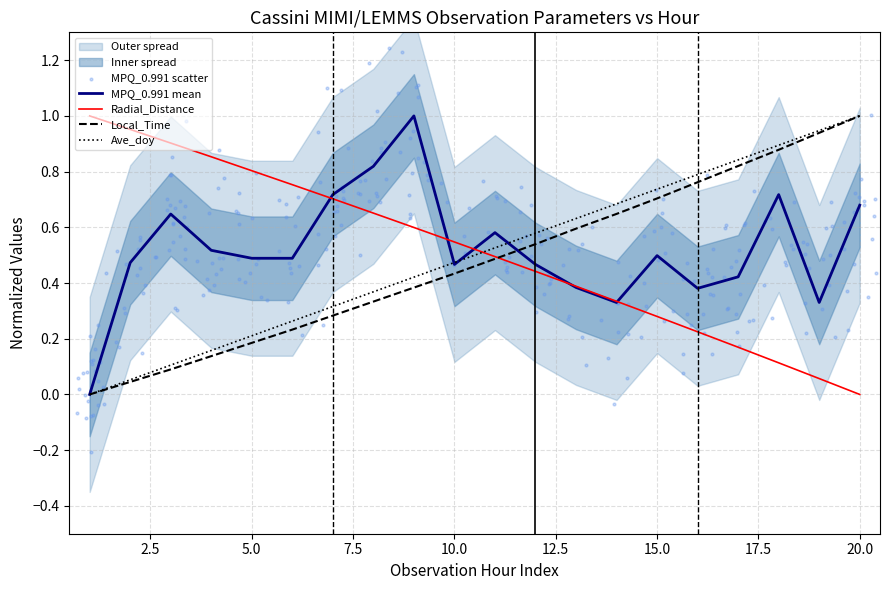

At which label does Radial_Distance reach its minimum?

20.0